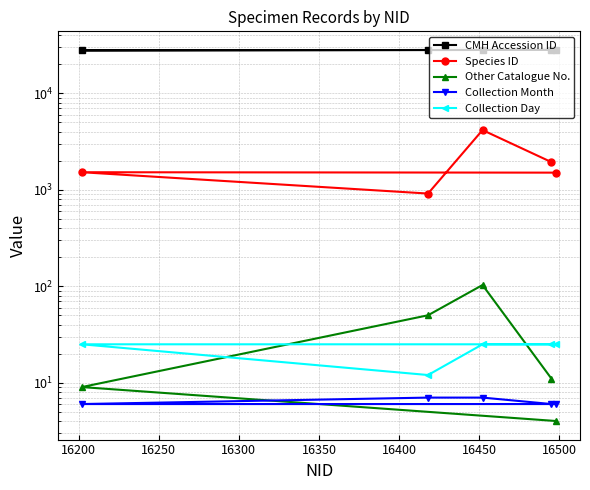

Count the number of categories in the chart.

5